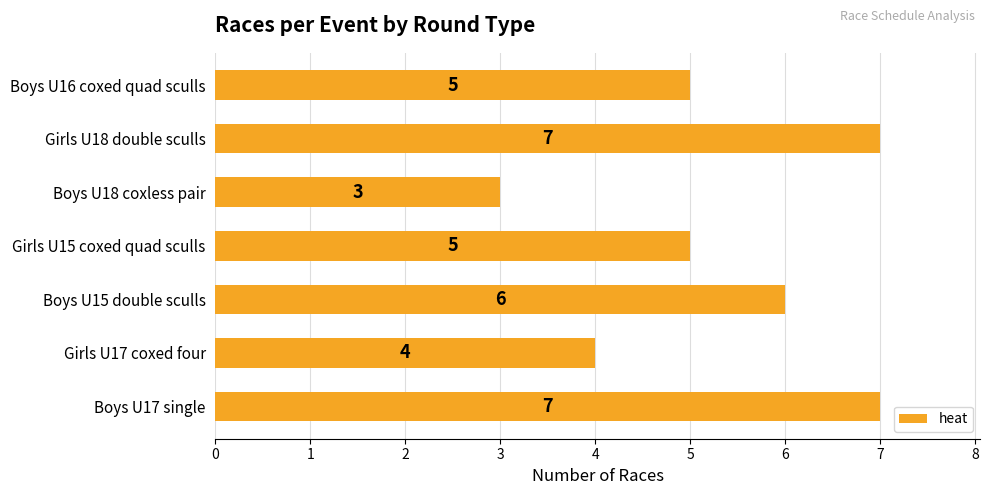

What is the sum of all values?

37